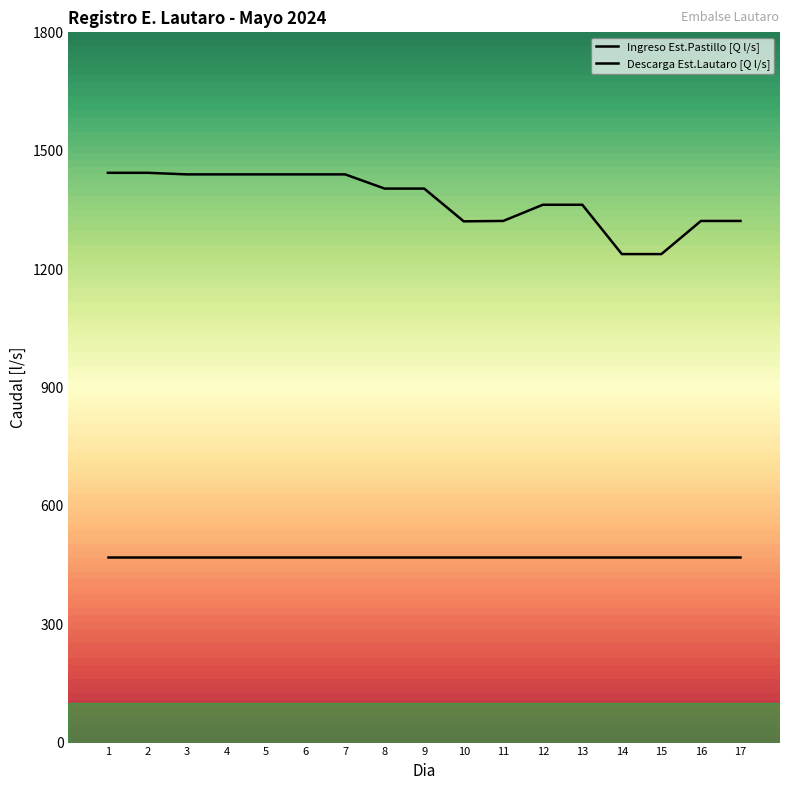

Is this an area chart (filled region under the line)?

No